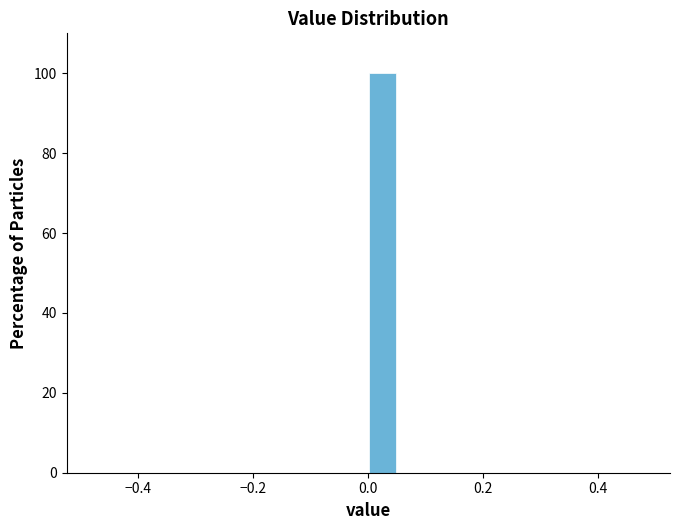

Around what value on the x-axis is the tallest bar? Give the approximate position of its centre, as read against the axis.

0.02